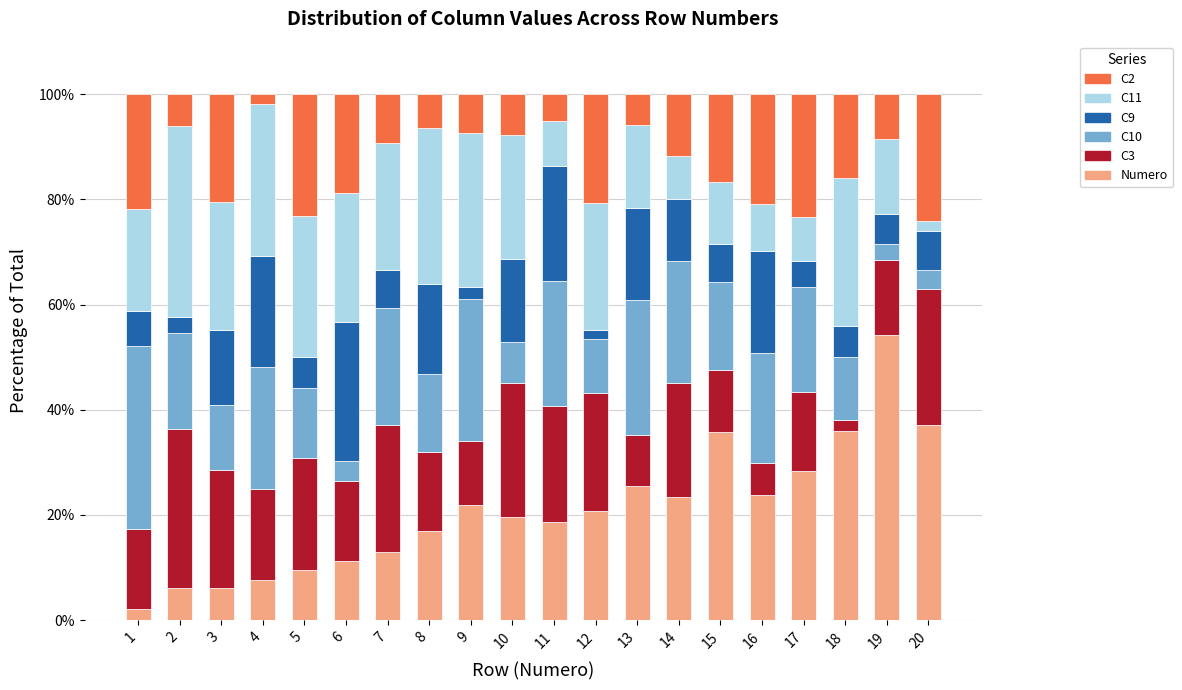

What is the lowest value of the Numero series?

2.2